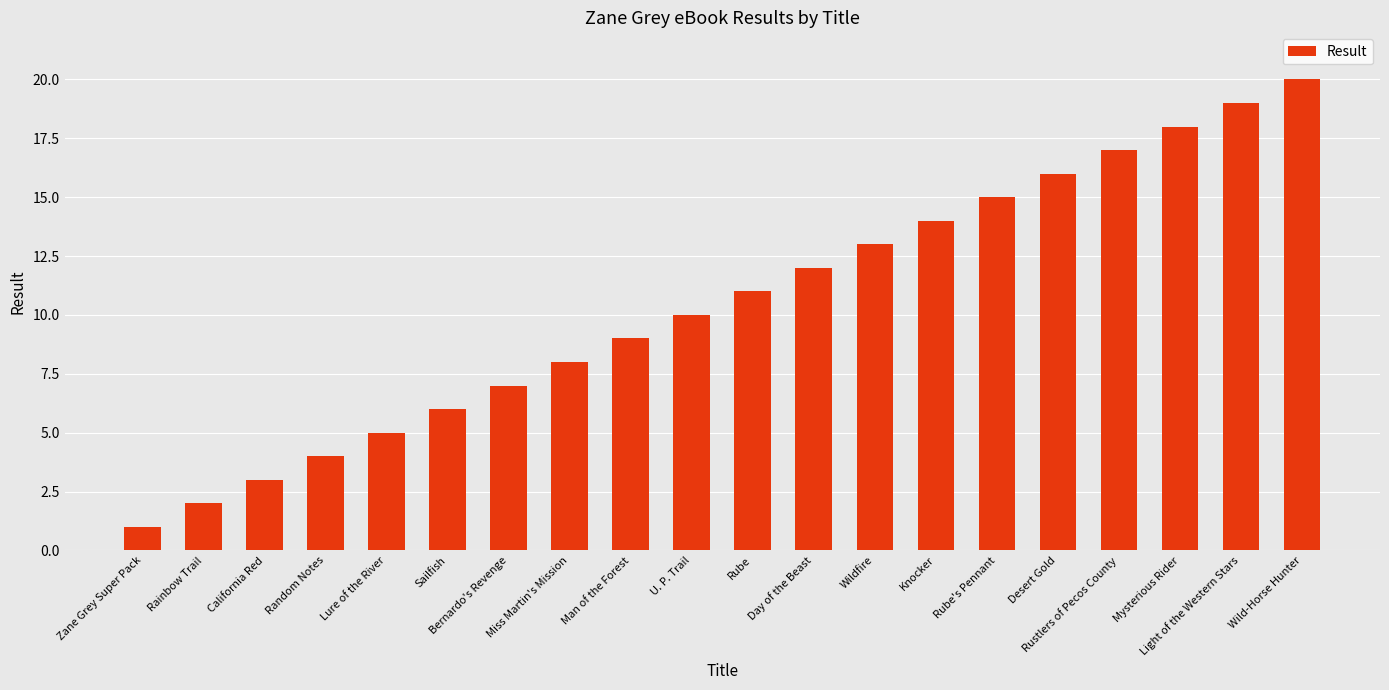

At which category does the chart reach its peak across all series?

Wild-Horse Hunter